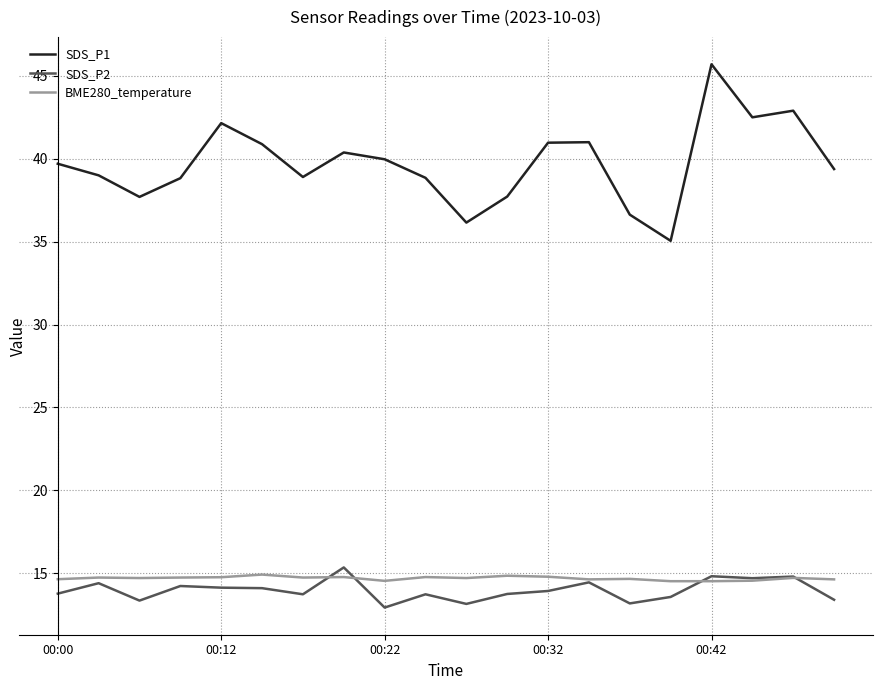

Which series has the largest total across all categories?

SDS_P1